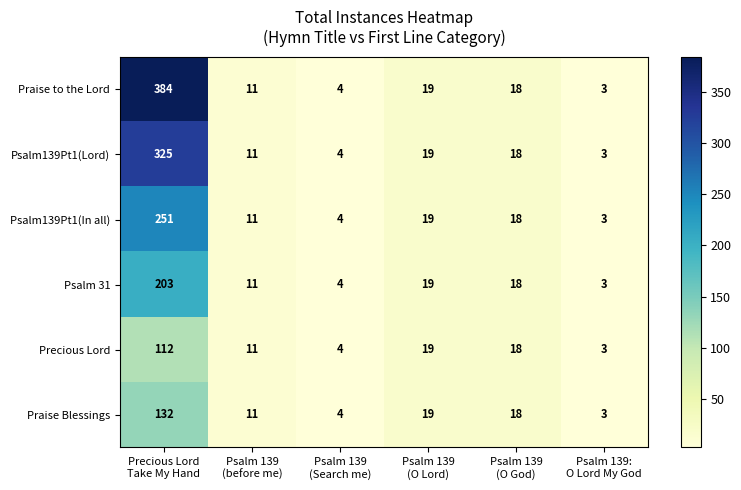

Which series has the largest total across all categories?

Praise to the Lord